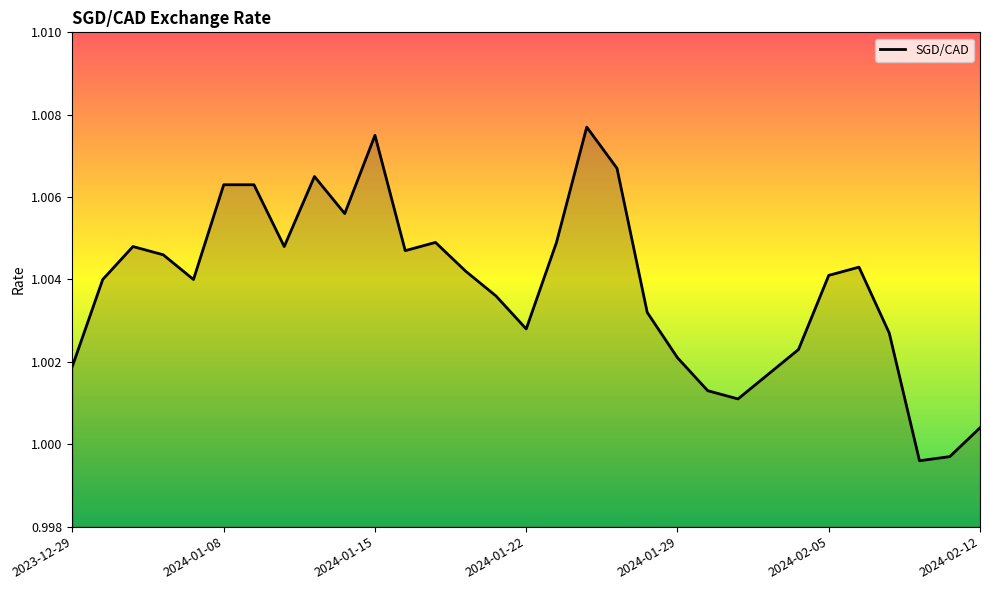

Does the chart have visible grid lines?

No